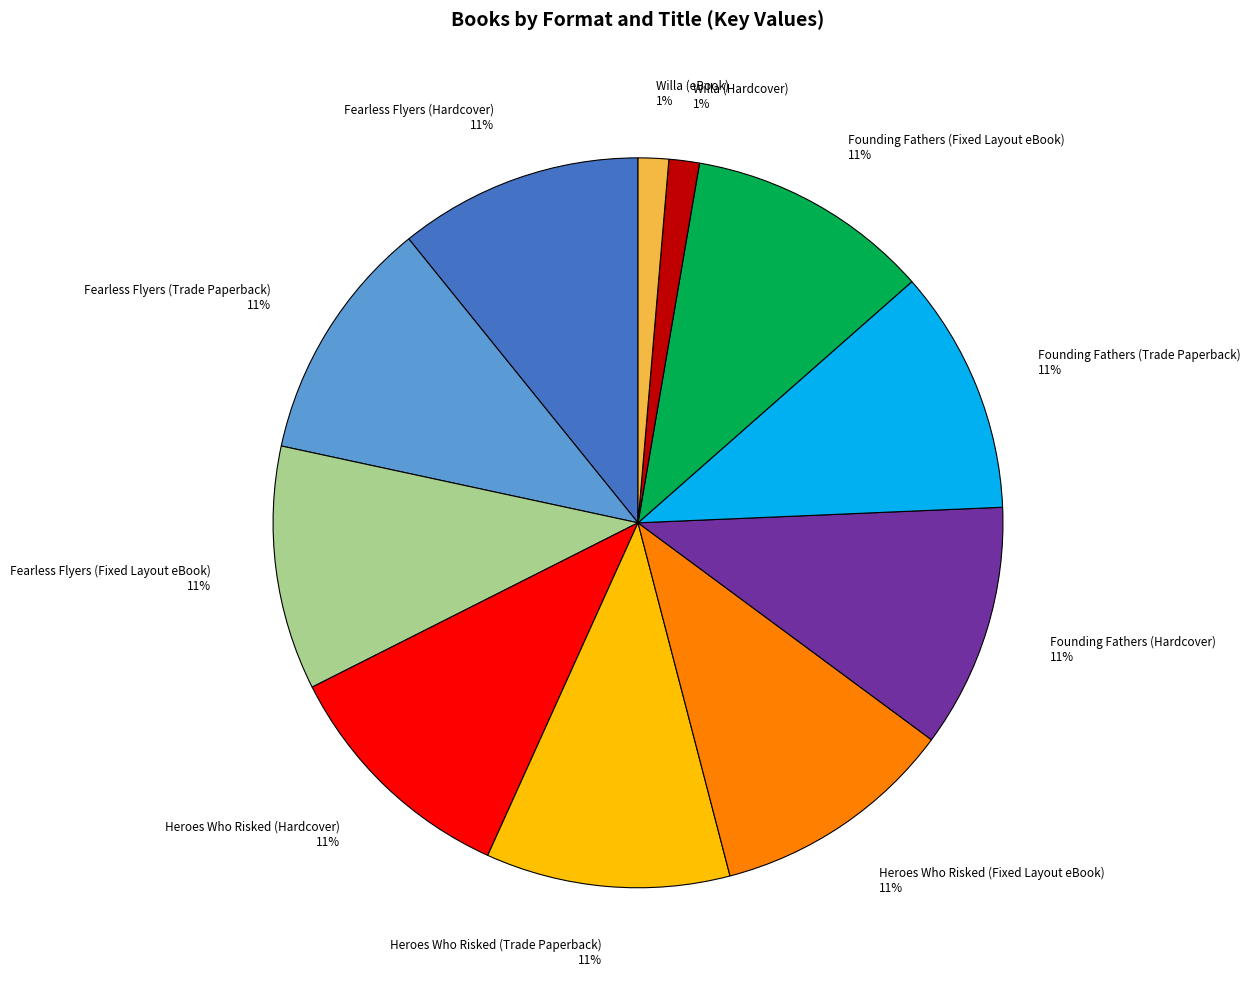

Do Fearless Flyers (Fixed Layout eBook) 11% and Heroes Who Risked (Hardcover) 11% together represent more than half of the pie?

No